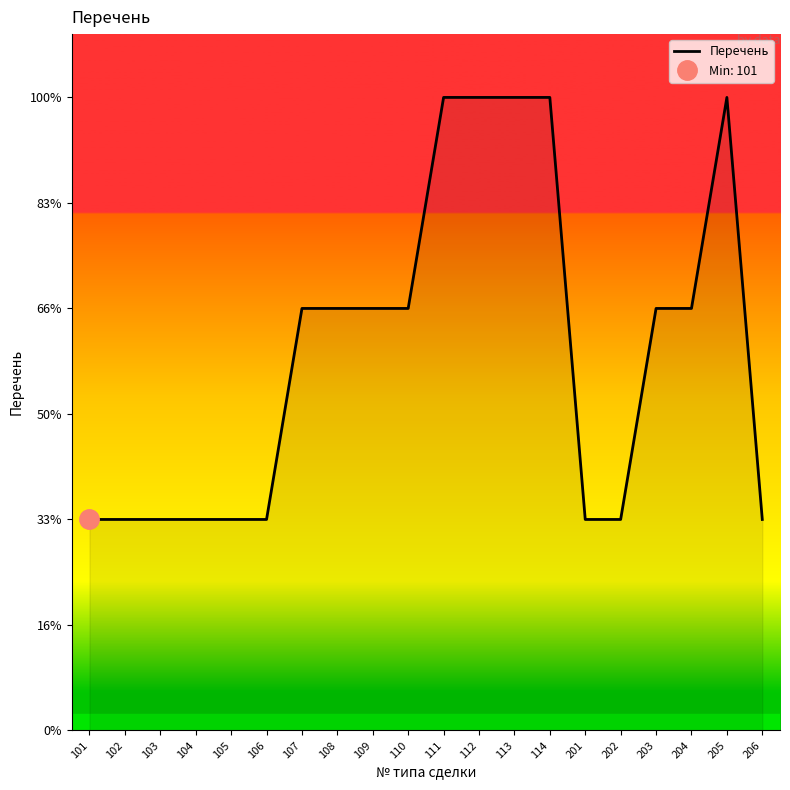

What is the difference between the second highest and second lowest values?

2